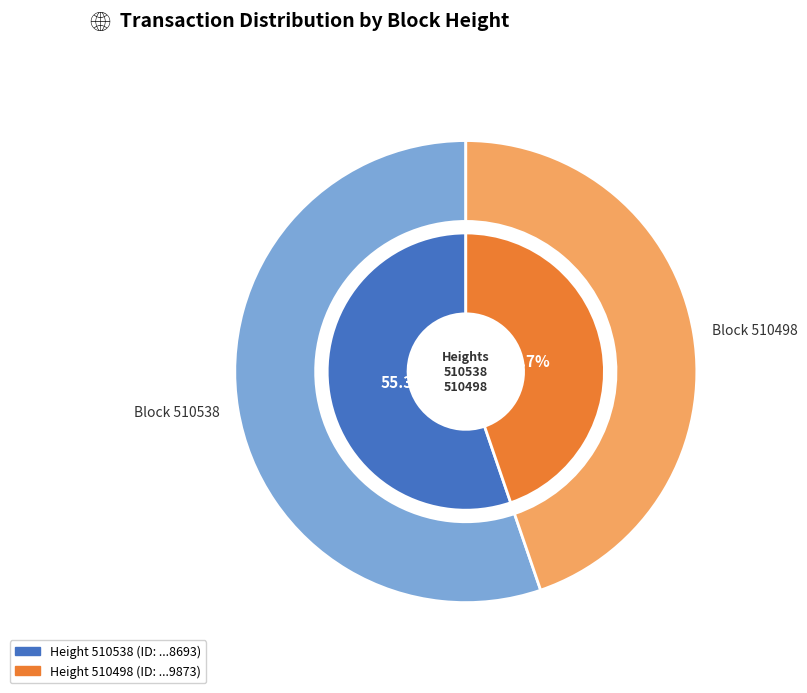

What percentage do 510498 and 510538 together represent?

100.0%